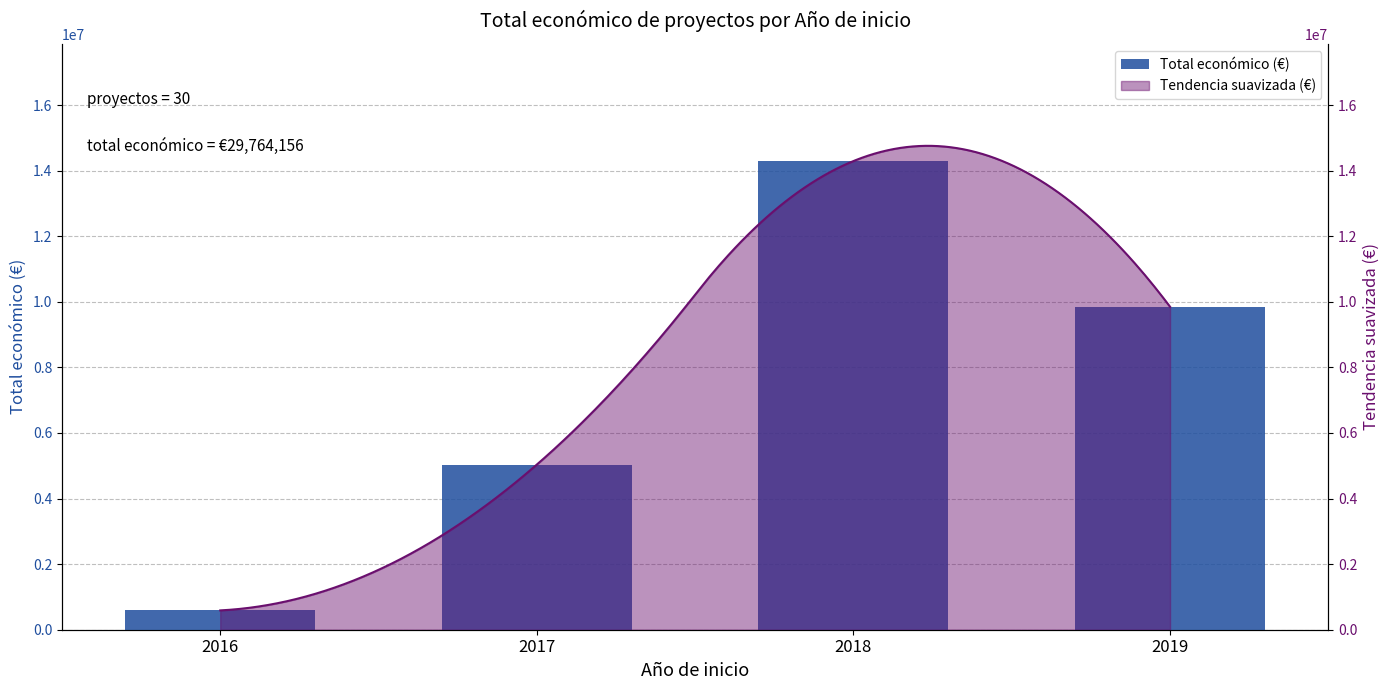

Are the bars grouped side by side (vs. stacked)?

No